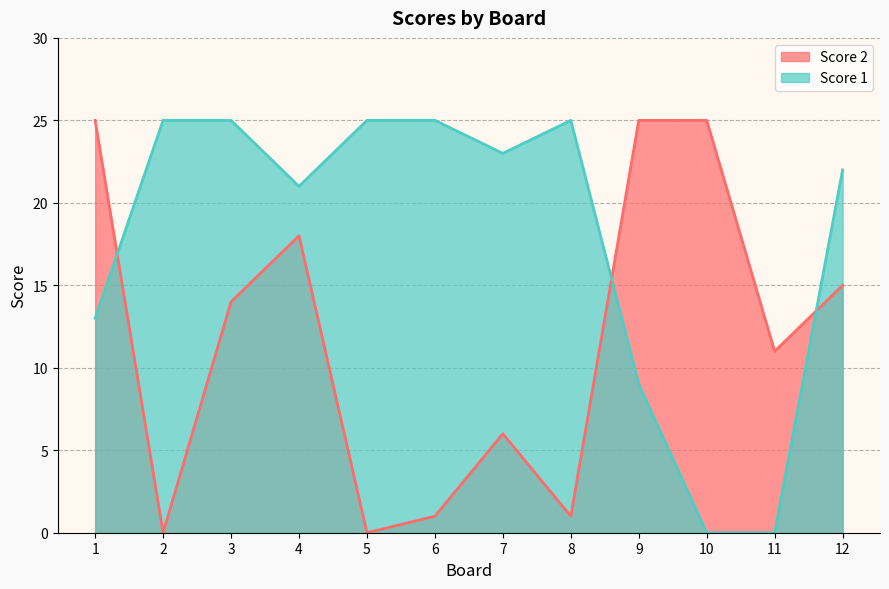

Reading left to right, what are all the values shown in this chart?

Score 2: 1=25	2=0	3=14	4=18	5=0	6=1	7=6	8=1	9=25	10=25	11=11	12=15
Score 1: 1=13	2=25	3=25	4=21	5=25	6=25	7=23	8=25	9=9	10=0	11=0	12=22